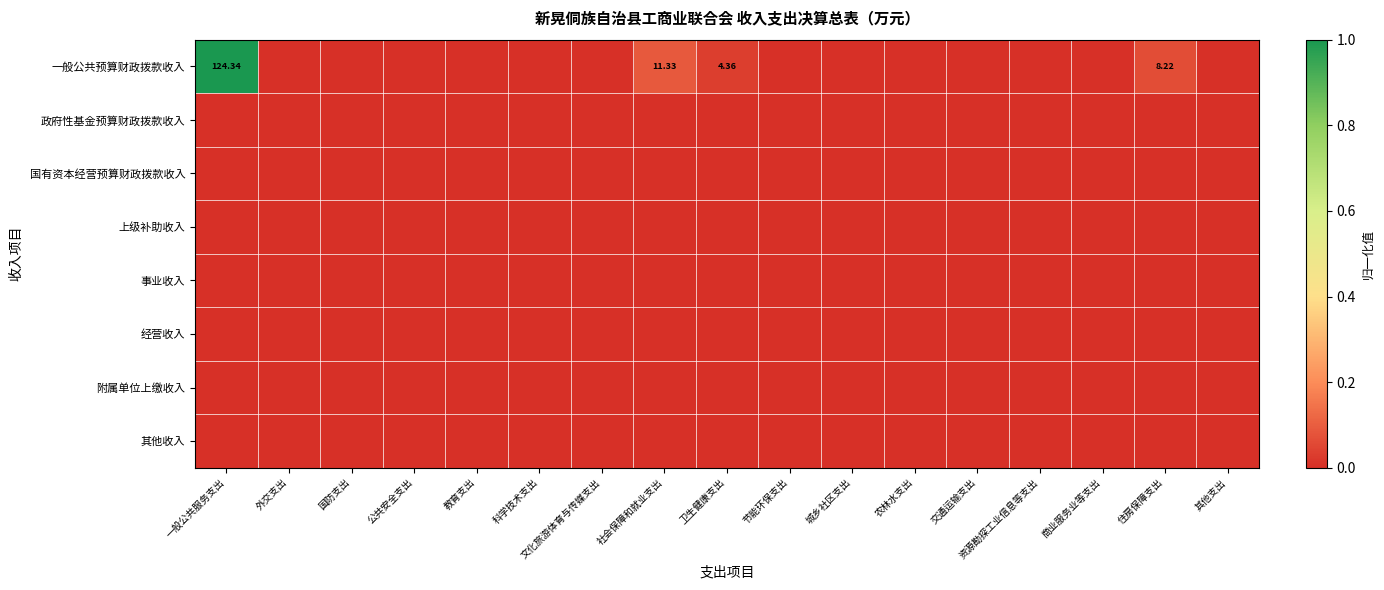

Which category has the highest value in the 政府性基金预算财政拨款收入 series?

一般公共服务支出